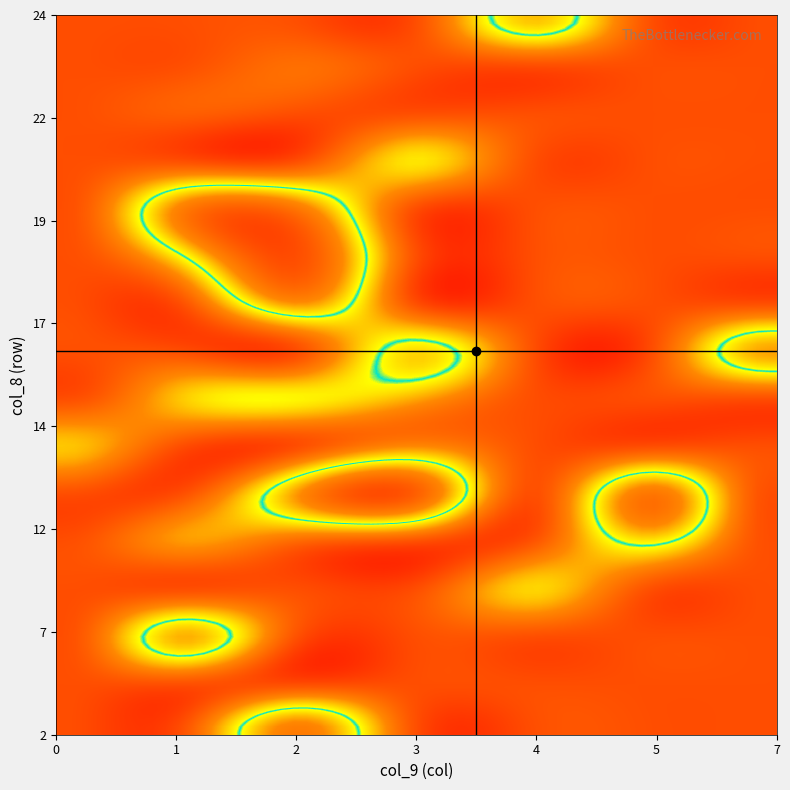

The col_vals series shows 2 at 6. True or false?

False